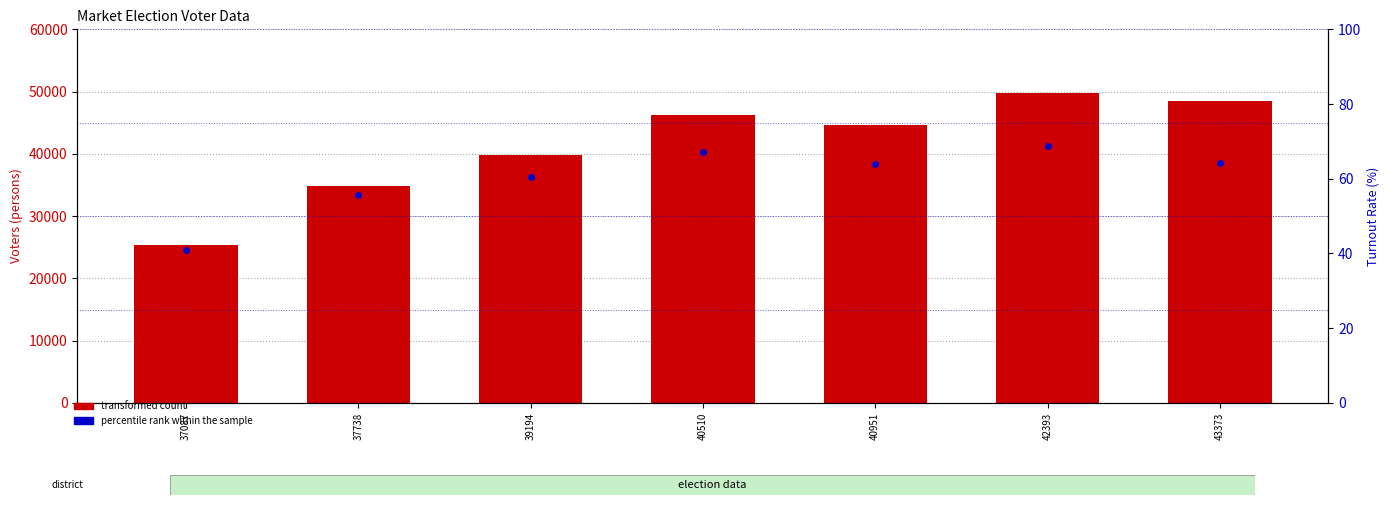

Reading left to right, list all the values displayed in this chart.

transformed count: 25343.0	34859.0	39765.0	46204.0	44686.0	49839.0	48460.0
percentile rank within the sample: 41.0	55.5	60.4	67.1	63.9	68.7	64.3